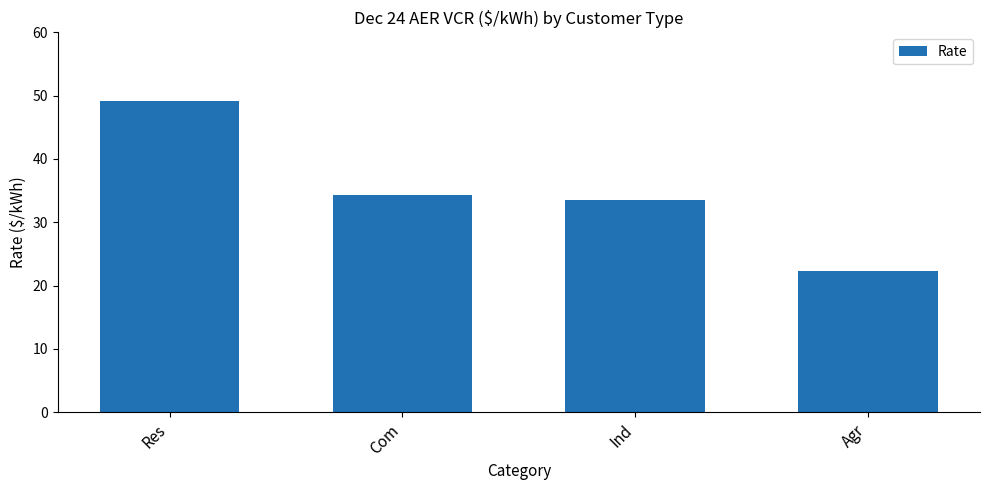

How many data points are above 34?

2